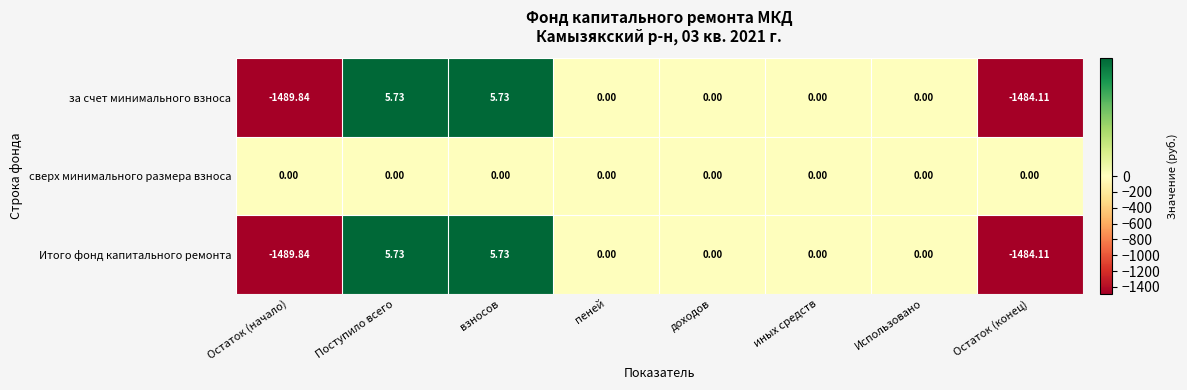

Which category has the lowest value in the за счет минимального взноса series?

Остаток (начало)